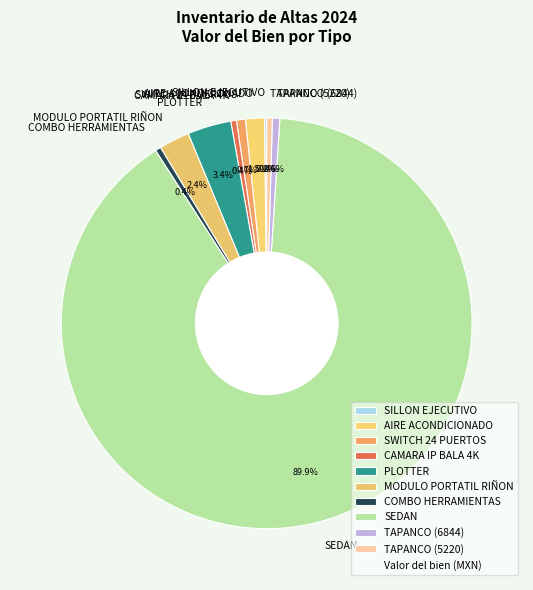

Which slice is the largest?

SEDAN